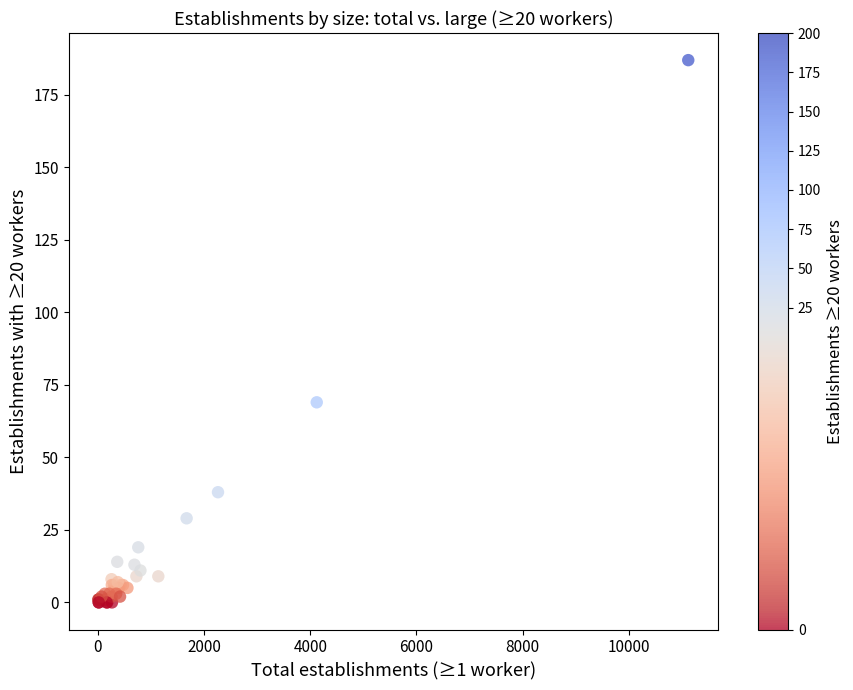

What Y value in the scatter plot is closest to 93?

69